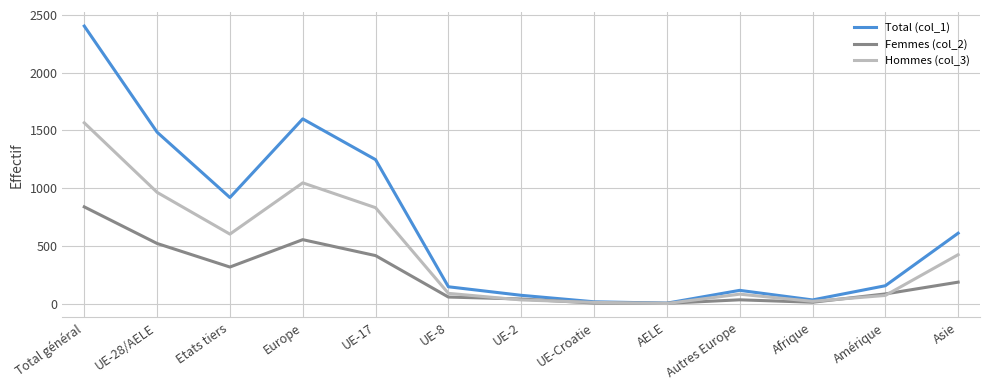

The Total (col_1) series shows 263 at Etats tiers. True or false?

False